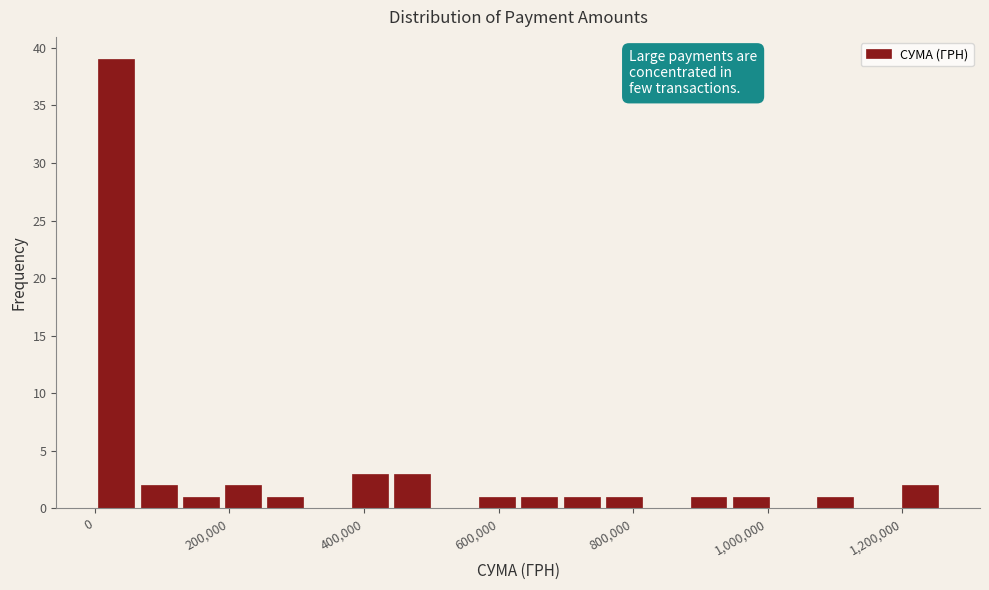

Read against the x-axis, roughly where is the centre of the tallest bar?

40000